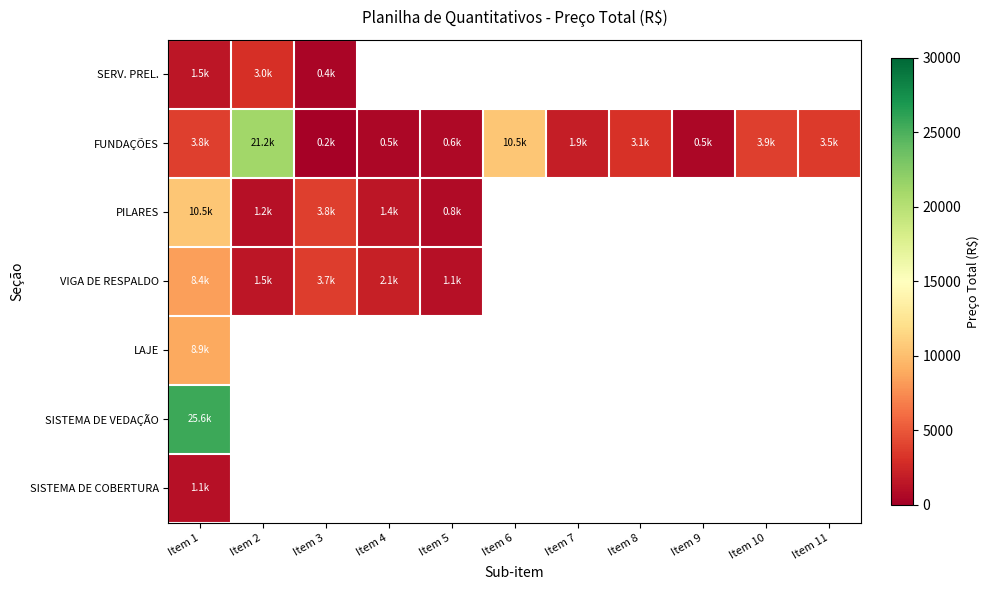

Which category has the lowest value across all series?

Item 3